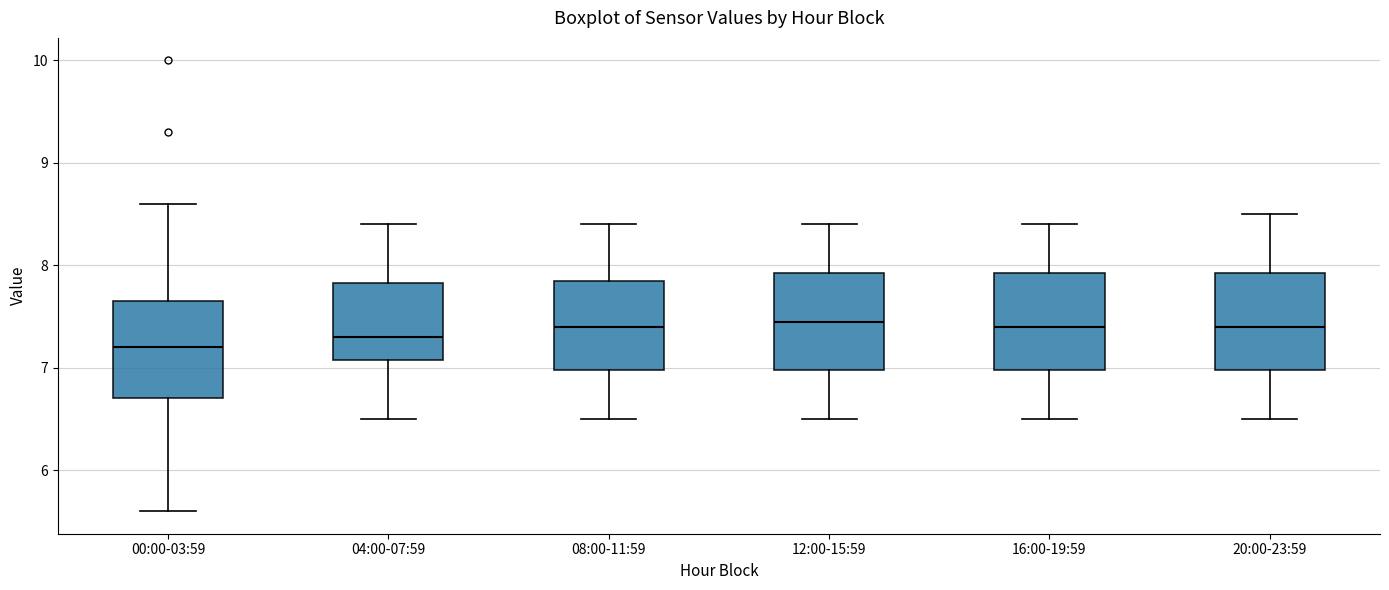

Reading left to right, transcribe this box plot: for each box, give where its median line is, the range the box spans, and where its two whiskers end, as read against the y-axis. The values are not printed on the chart, so give them approximately, as read against the axis.

00:00-03:59: median 7.2, box 6.7 to 7.7, whiskers 5.6 to 8.6
04:00-07:59: median 7.3, box 7.1 to 7.8, whiskers 6.5 to 8.4
08:00-11:59: median 7.4, box 7.0 to 7.9, whiskers 6.5 to 8.4
12:00-15:59: median 7.5, box 7.0 to 7.9, whiskers 6.5 to 8.4
16:00-19:59: median 7.4, box 7.0 to 7.9, whiskers 6.5 to 8.4
20:00-23:59: median 7.4, box 7.0 to 7.9, whiskers 6.5 to 8.5